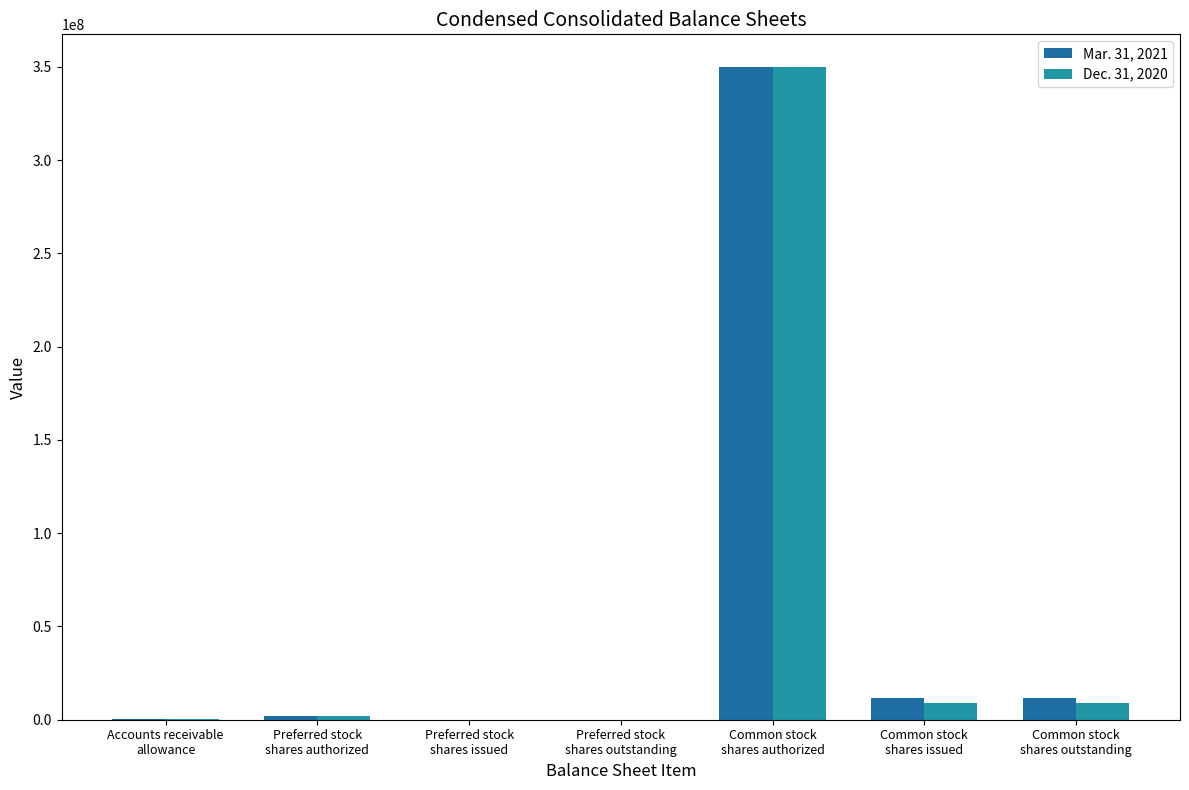

What is the maximum value shown in the chart?

350000000